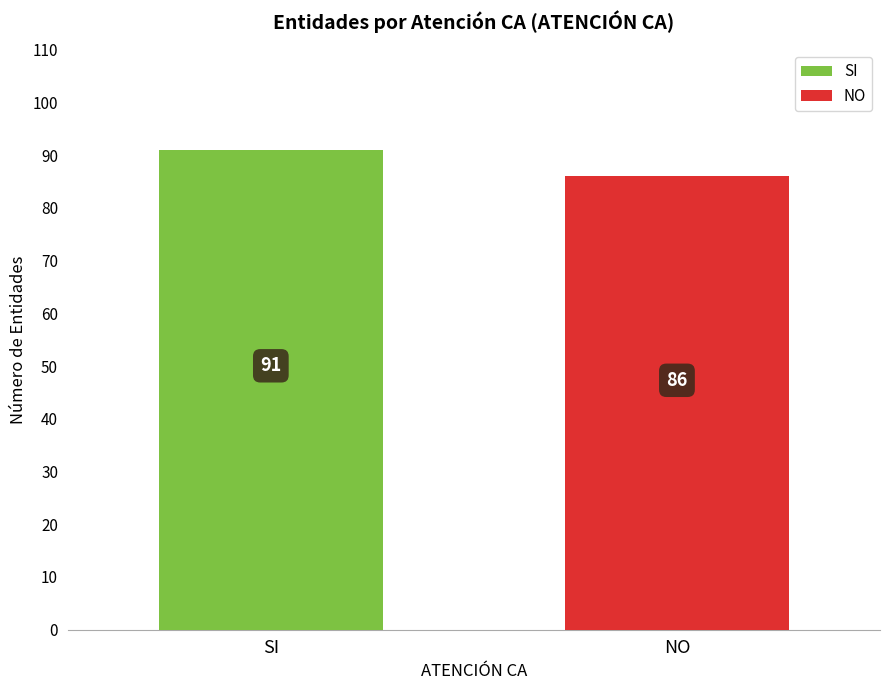

What is the difference between the maximum and minimum values?

5